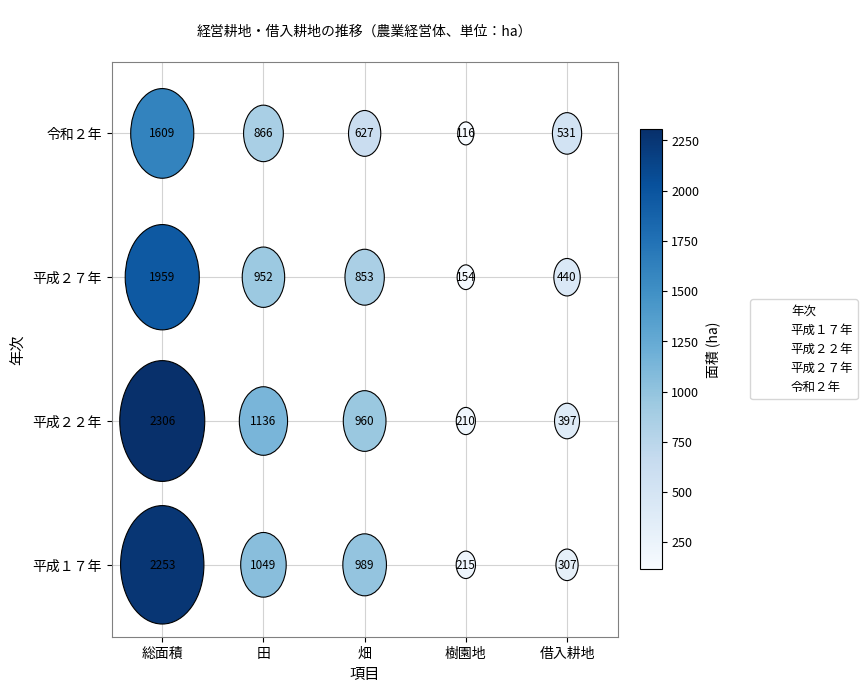

Is the value of 平成２７年 at 田 greater than the value of 令和２年 at 総面積?

No